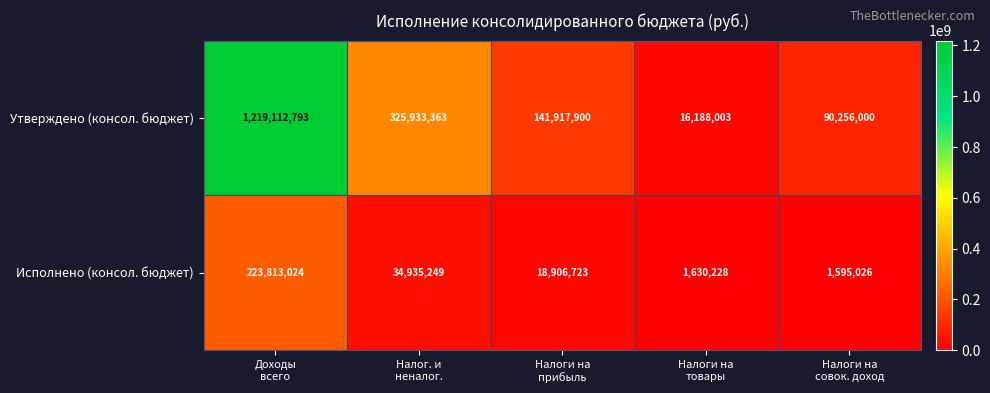

What is the greatest value displayed?

1219112793